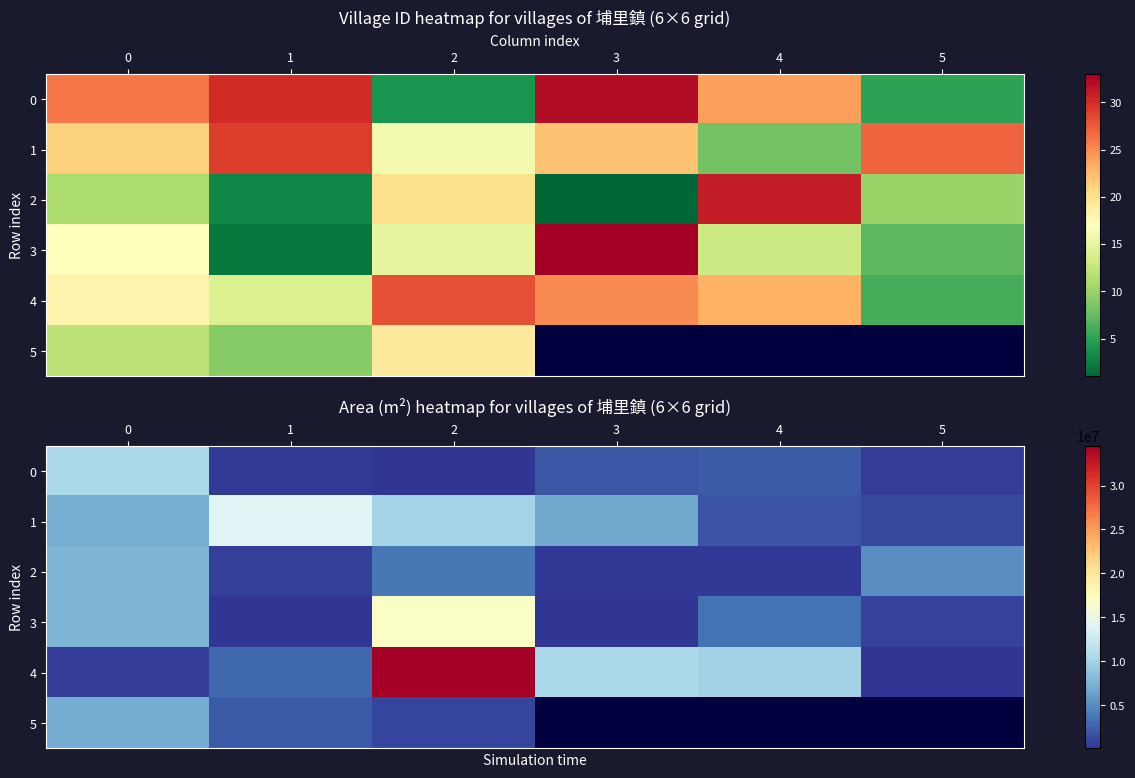

List the series in order of their peak value, lowest first.

5, 2, 0, 1, 3, 4